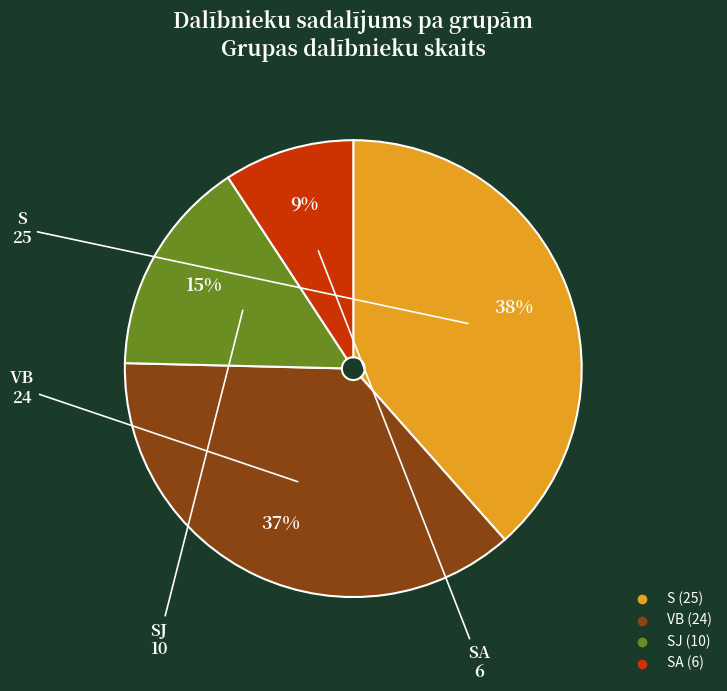

Is there any slice that represents more than half of the pie?

No